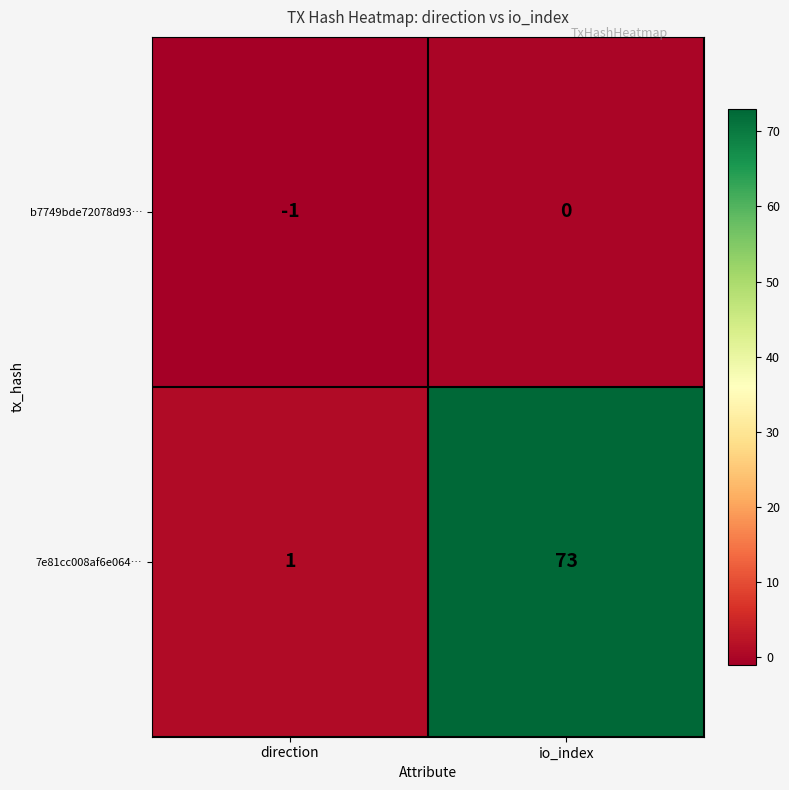

Which series has the largest range (max minus min)?

7e81cc008af6e064…